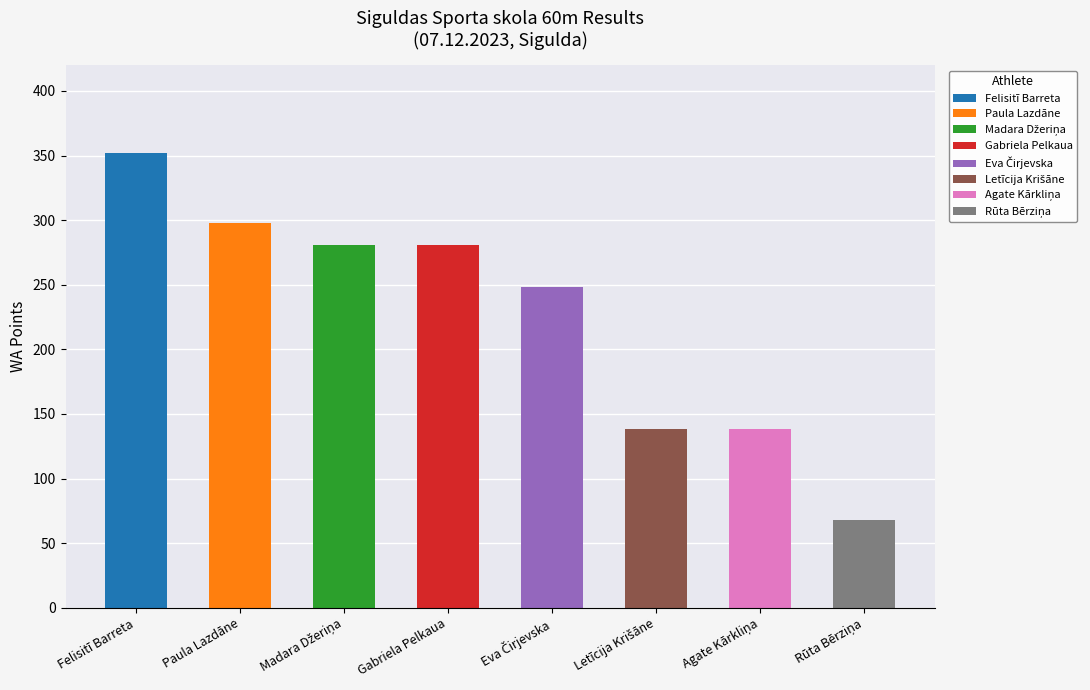

Read the value at Agate Kārkliņa.

138